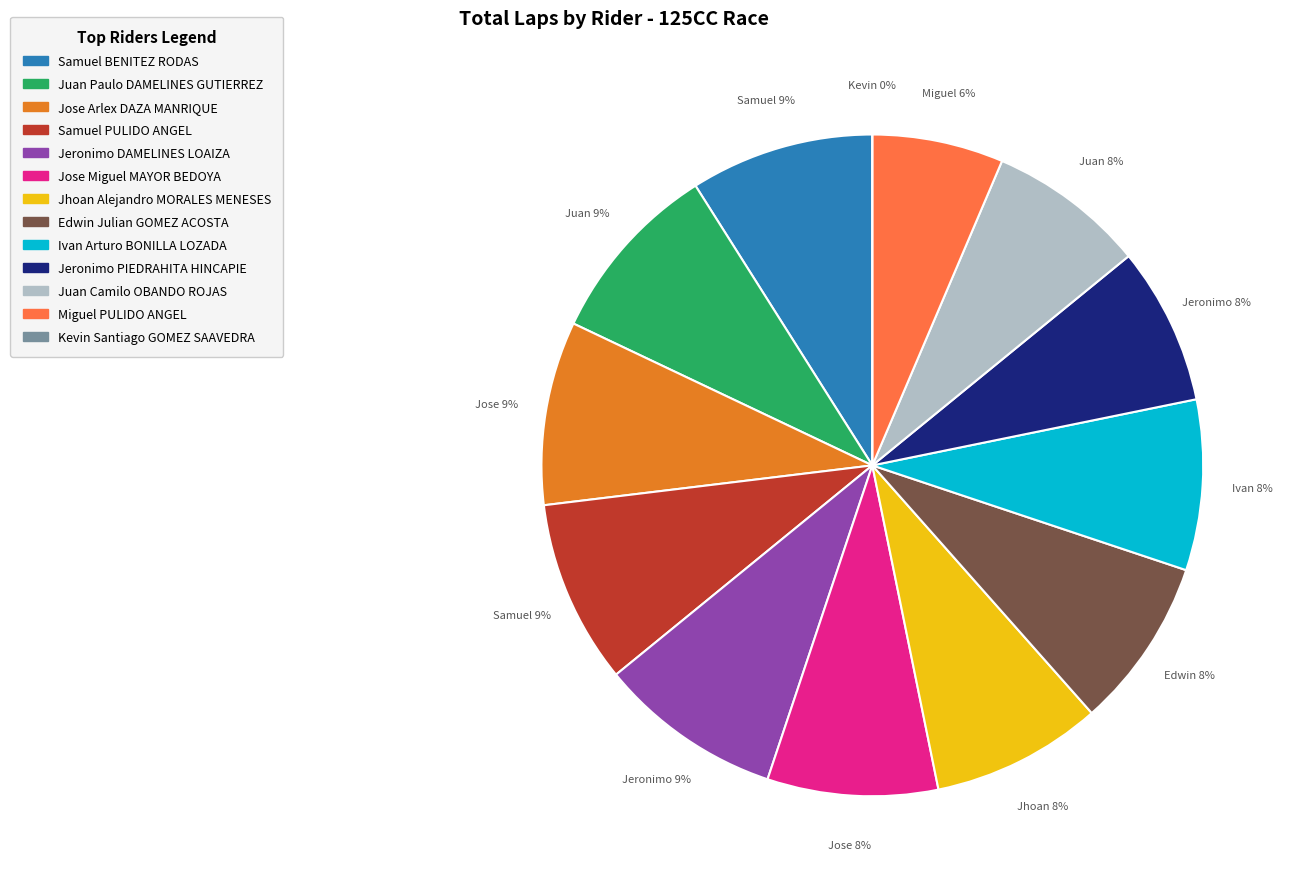

Rank the categories by value from highest to lowest.

Samuel BENITEZ RODAS, Juan Paulo DAMELINES GUTIERREZ, Jose Arlex DAZA MANRIQUE, Samuel PULIDO ANGEL, Jeronimo DAMELINES LOAIZA, Jose Miguel MAYOR BEDOYA, Jhoan Alejandro MORALES MENESES, Edwin Julian GOMEZ ACOSTA, Ivan Arturo BONILLA LOZADA, Jeronimo PIEDRAHITA HINCAPIE, Juan Camilo OBANDO ROJAS, Miguel PULIDO ANGEL, Kevin Santiago GOMEZ SAAVEDRA